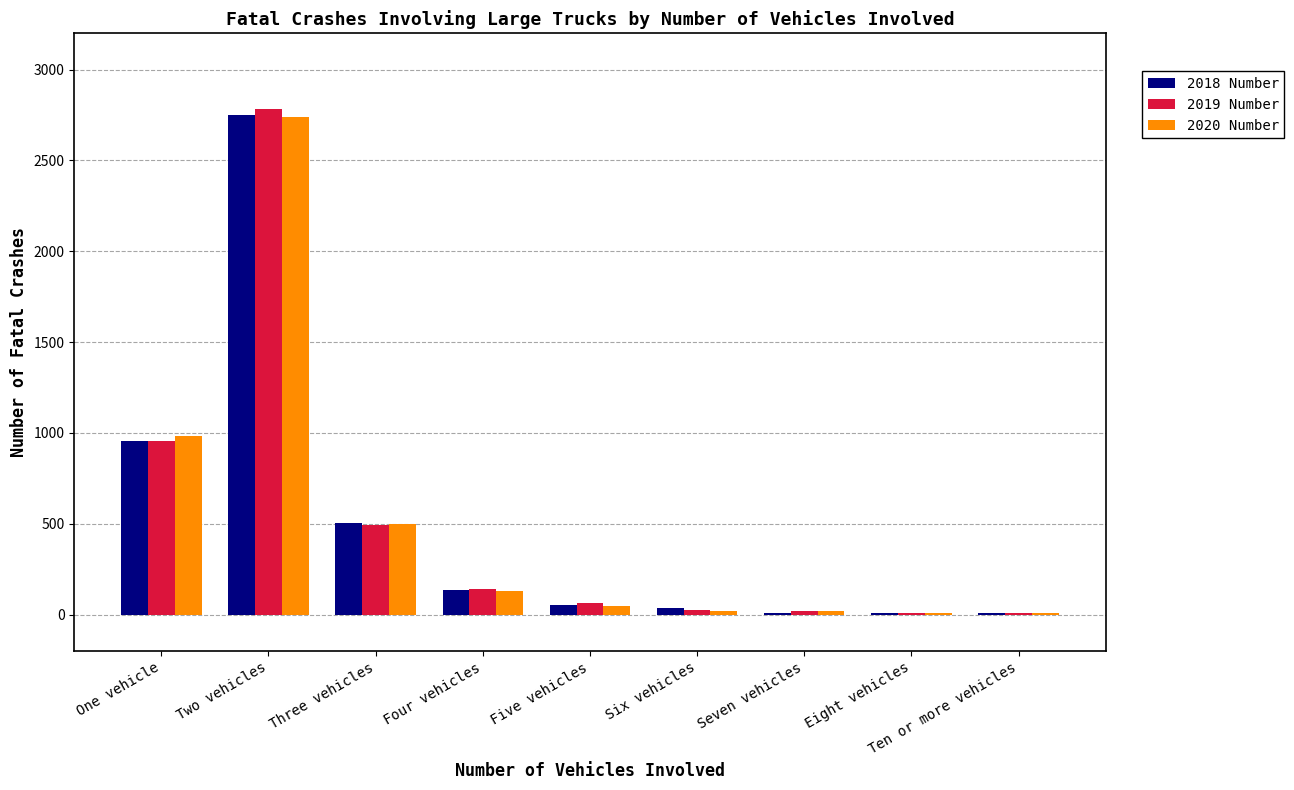

Which series has the largest range (max minus min)?

2019 Number